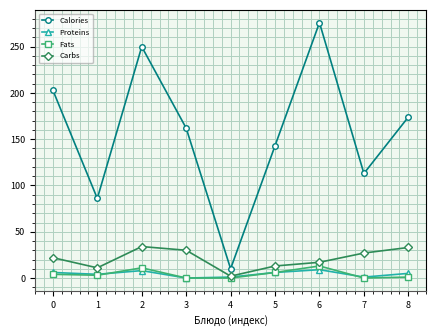

At which category does Fats reach its first local peak?

2